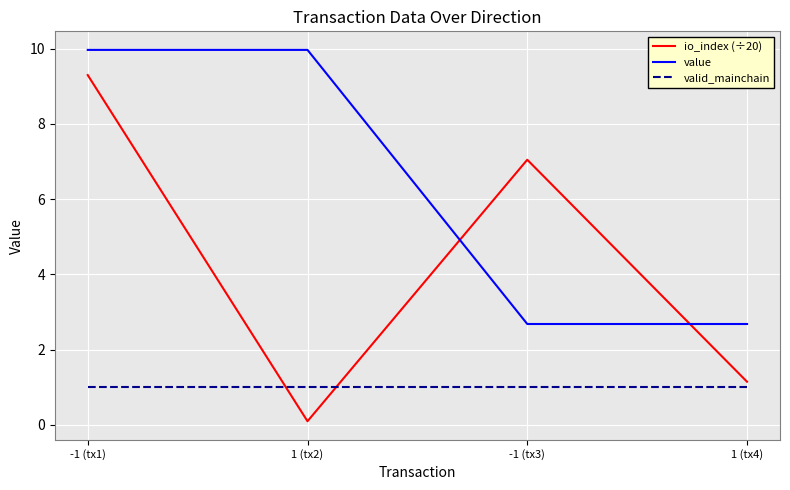

At which category is the sum across all series the highest?

-1 (tx1)